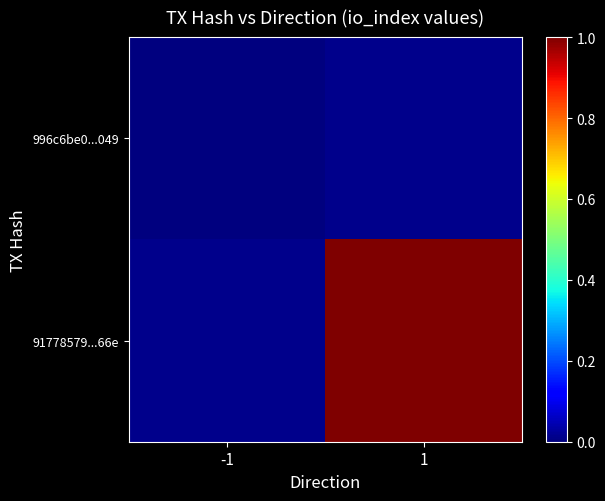

At how many categories does at least one series exceed 0?

1